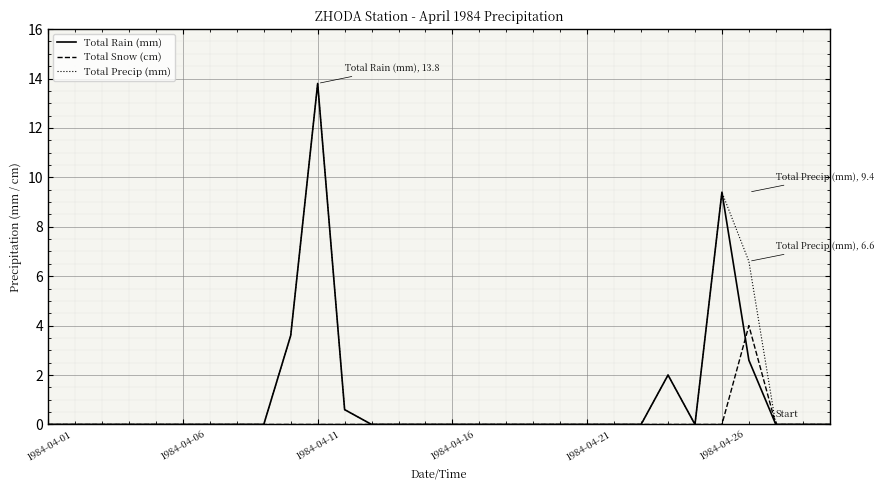

What is the maximum value shown in the chart?

13.8